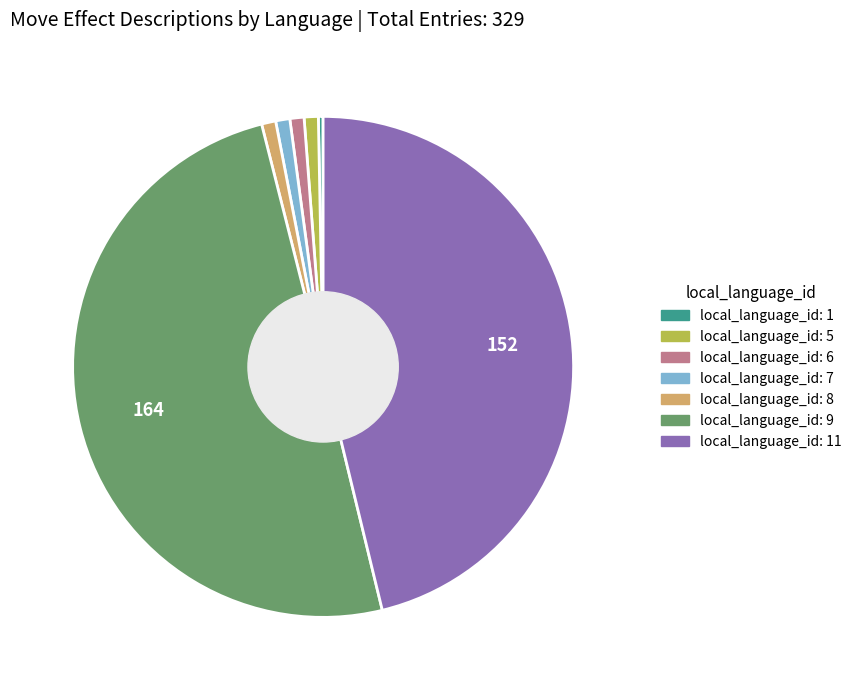

What is the smallest slice in the pie chart?

Language 1